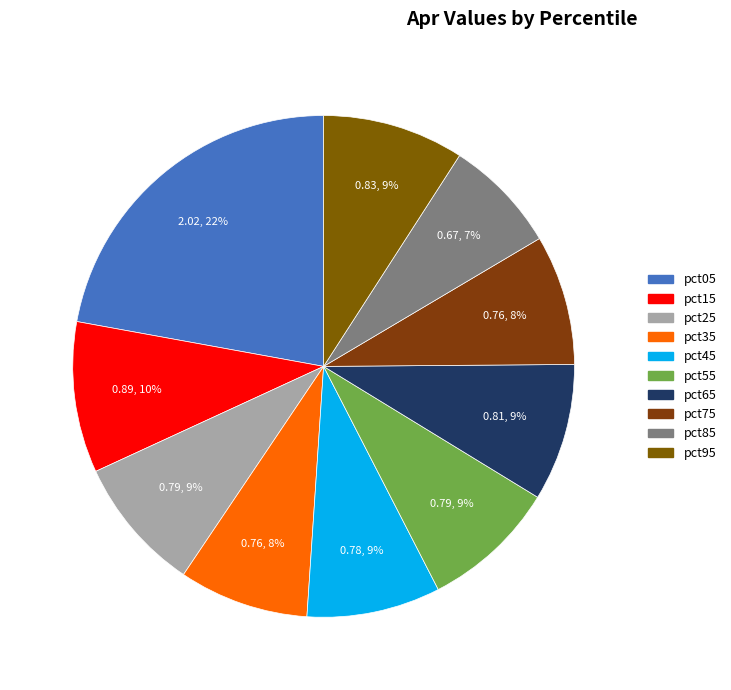

Count the number of slices in the pie.

10